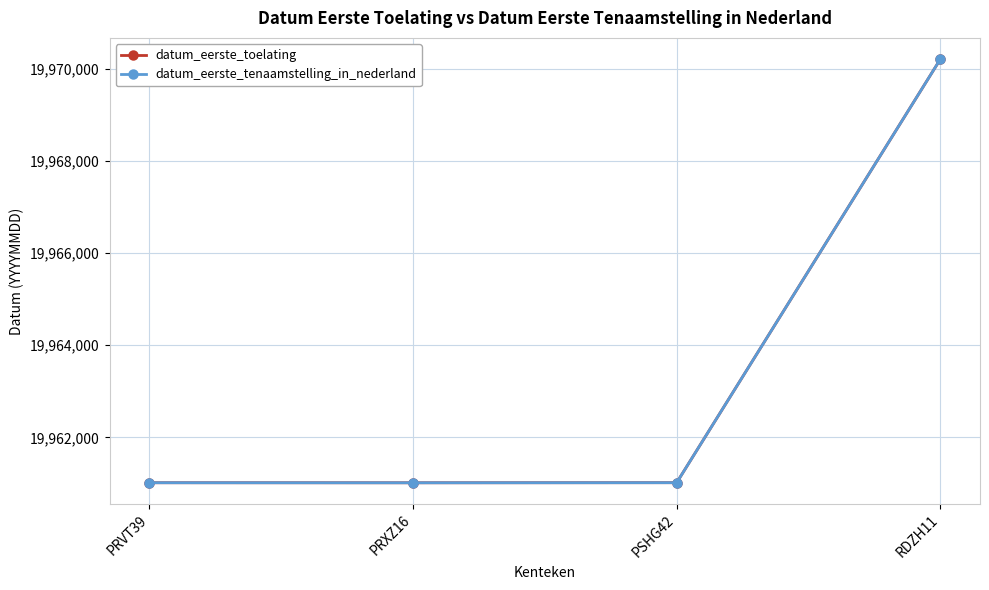

List the labels in order of datum_eerste_tenaamstelling_in_nederland value, largest first.

RDZH11, PSHG42, PRVT39, PRXZ16